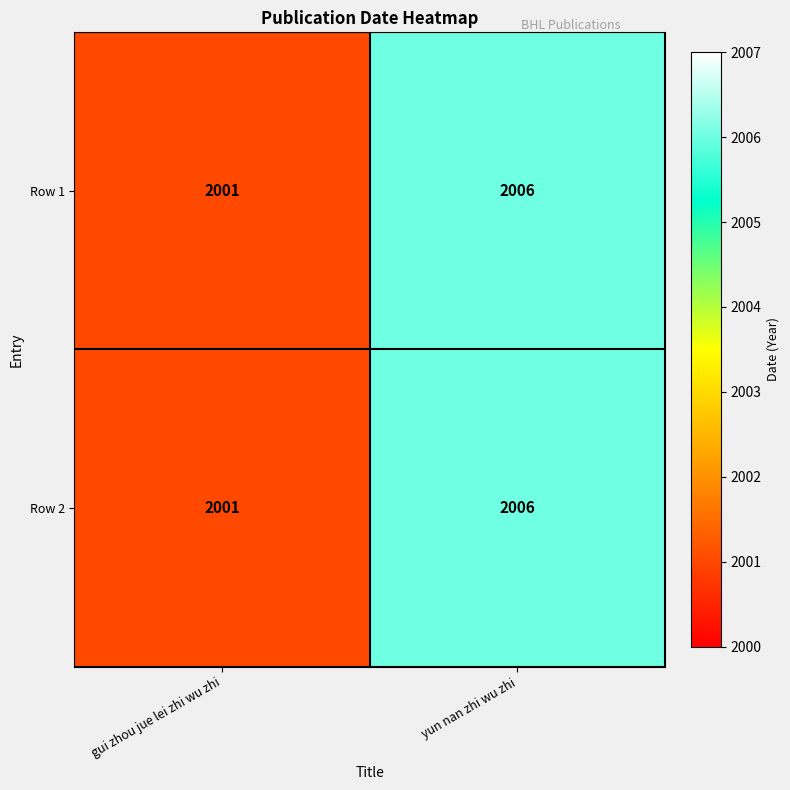

Is the value of Row 1 at gui zhou jue lei zhi wu zhi greater than the value of Row 2 at yun nan zhi wu zhi?

No